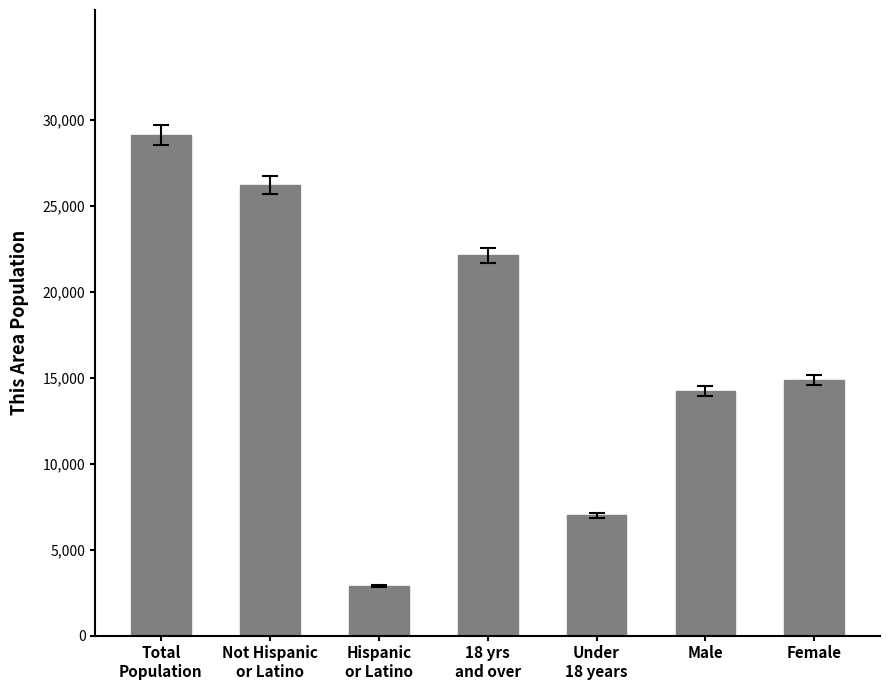

Approximately how many times larger is the value at Female compared to 18 yrs
and over?

0.7